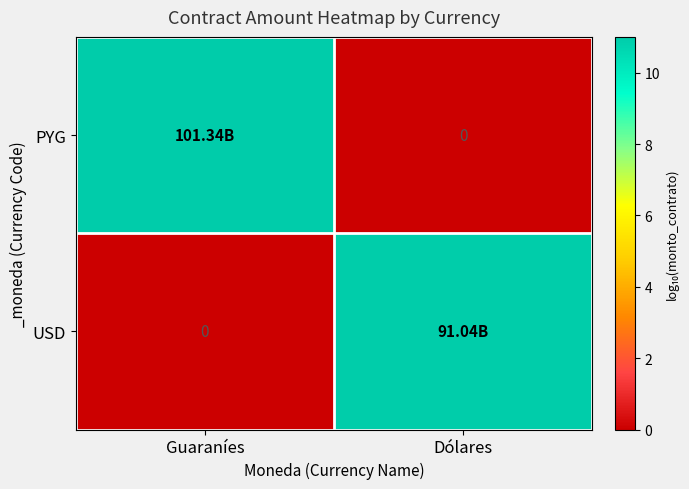

Between Guaraníes and Dólares, which is larger?

Guaraníes